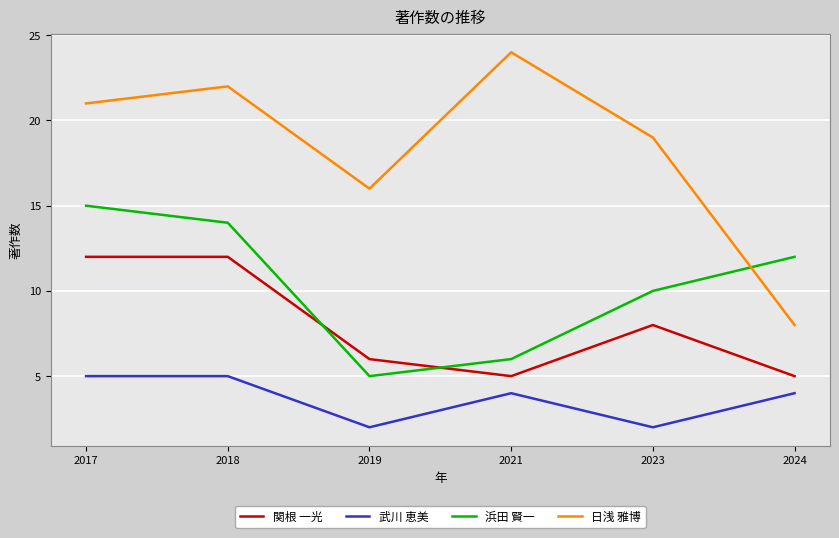

Count the 浜田 賢一 values in the range 6 to 14.

4